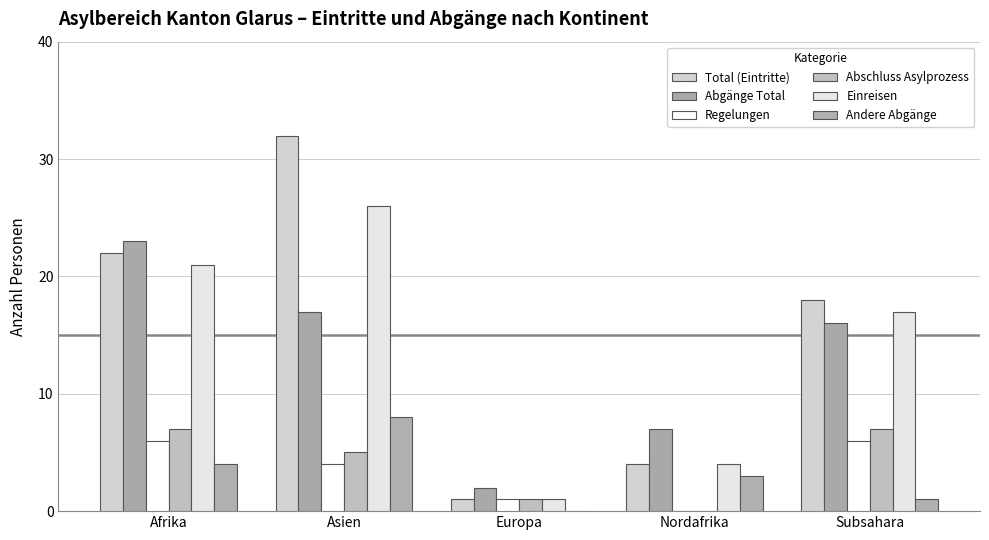

Which category has the lowest value in the Abschluss Asylprozess series?

Nordafrika